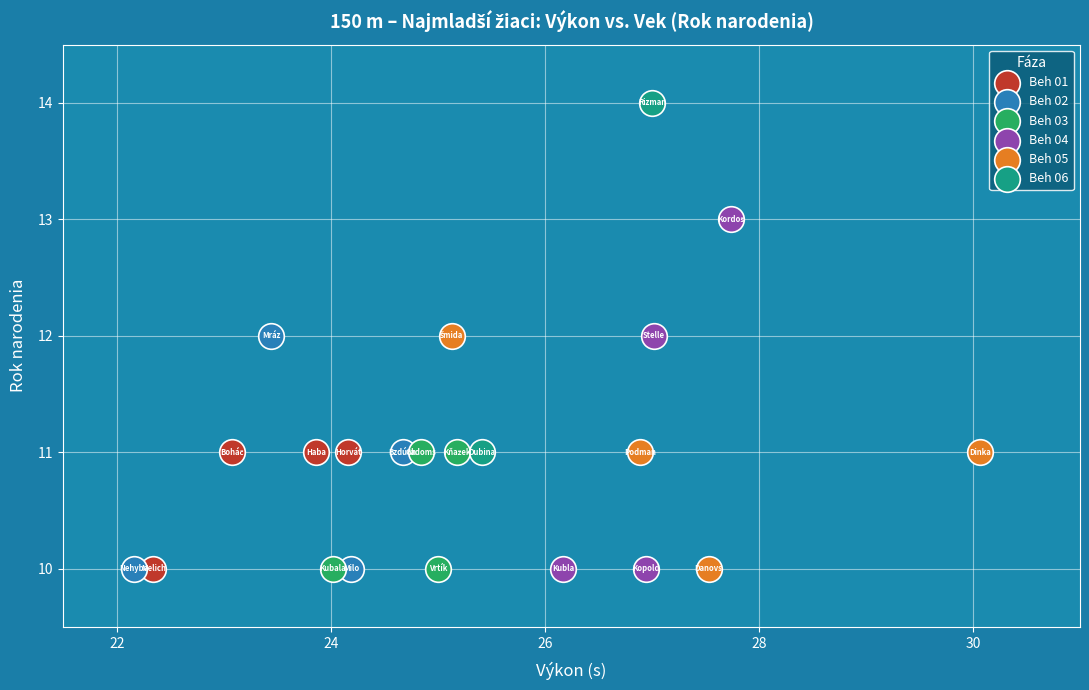

What are all the series names shown in the legend?

Beh 01, Beh 02, Beh 03, Beh 04, Beh 05, Beh 06